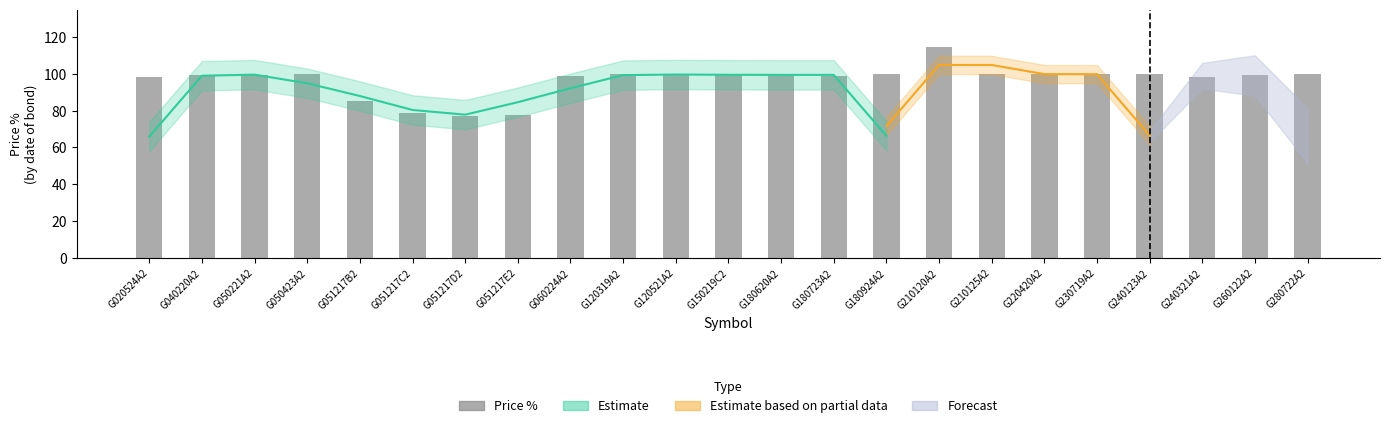

Where is the data nearest to the value 95?

G020524A2